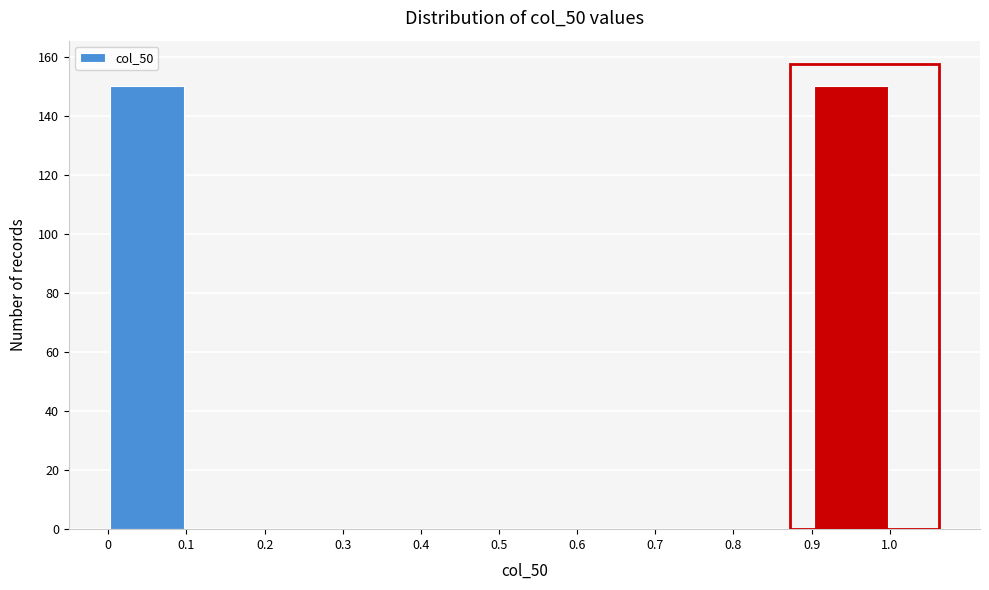

Reading left to right, list every bar in this chart as the range it spans on the x-axis followed by its height. The values are not printed on the chart, so give them approximately, as read against the axis.

0 to 0.1: 150
0.1 to 0.2: 0
0.2 to 0.3: 0
0.3 to 0.4: 0
0.4 to 0.5: 0
0.5 to 0.6: 0
0.6 to 0.7: 0
0.7 to 0.8: 0
0.8 to 0.9: 0
0.9 to 1.0: 150